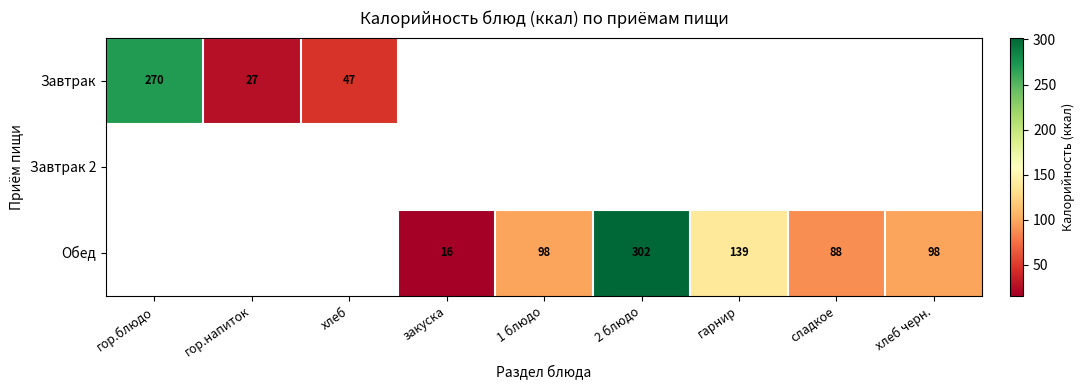

True or false: Завтрак has a value of 29 at хлеб.

False